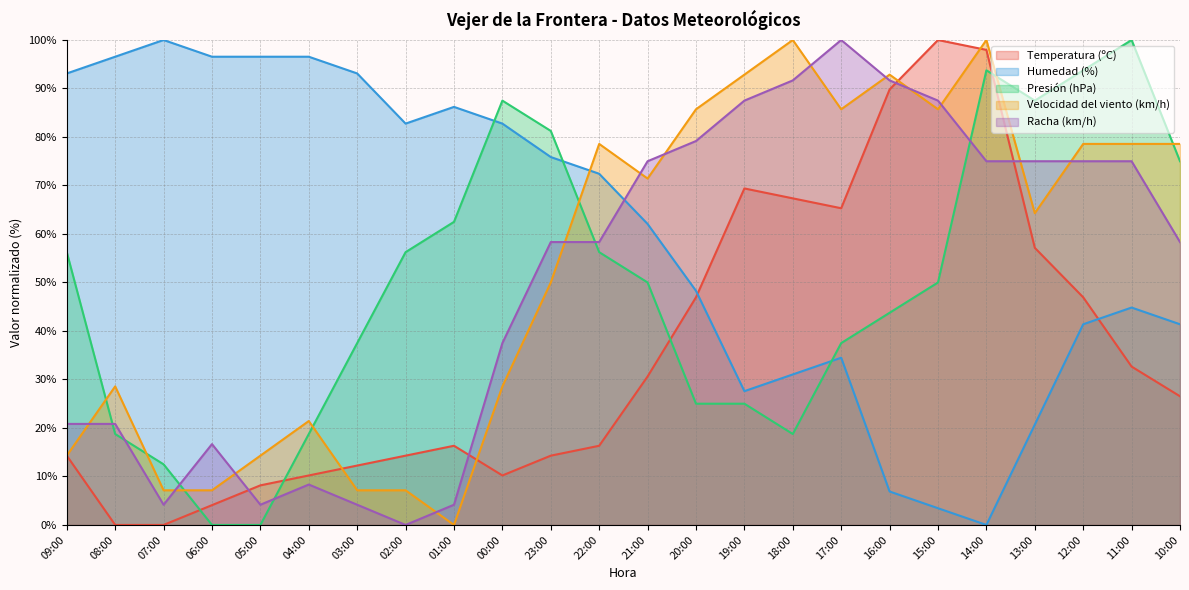

List the series in order of their peak value, lowest first.

Temperatura (ºC), Humedad (%), Presión (hPa), Velocidad del viento (km/h), Racha (km/h)